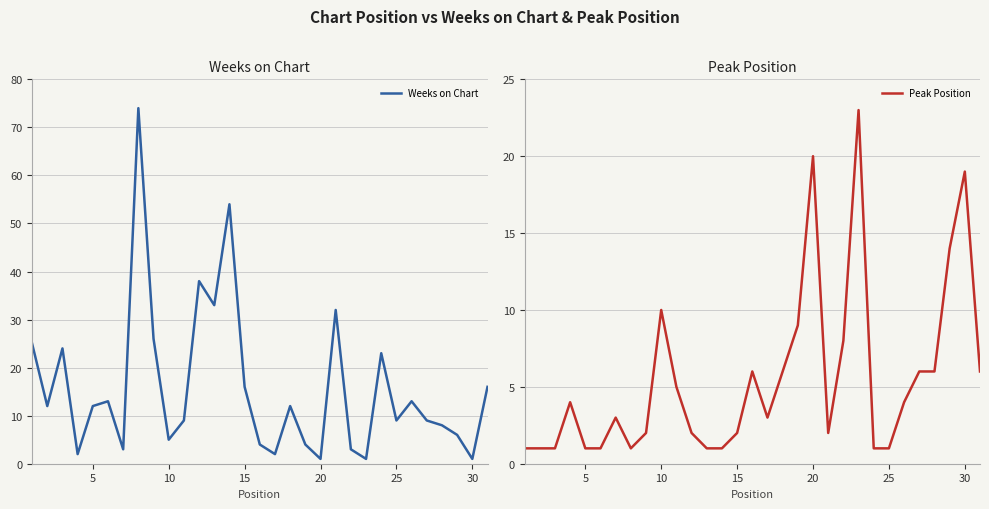

Count the number of categories in the chart.

31